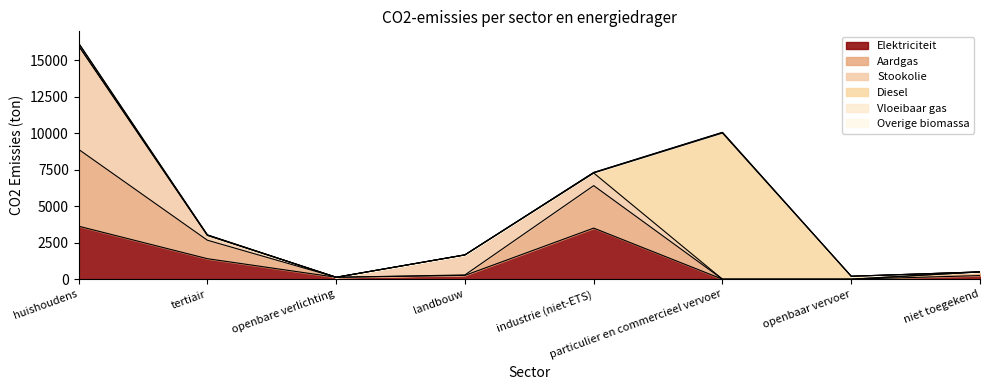

Reading left to right, list all the values displayed in this chart.

Elektriciteit: huishoudens=3635.1	tertiair=1406.5	openbare verlichting=132.5	landbouw=260.0	industrie (niet-ETS)=3504.0	particulier en commercieel vervoer=0.1	openbaar vervoer=0.8	niet toegekend=249.2
Aardgas: huishoudens=5267.9	tertiair=1266.9	openbare verlichting=0.0	landbouw=32.2	industrie (niet-ETS)=2911.6	particulier en commercieel vervoer=0.4	openbaar vervoer=0.0	niet toegekend=250.6
Stookolie: huishoudens=7105.5	tertiair=335.1	openbare verlichting=0.0	landbouw=1374.3	industrie (niet-ETS)=867.1	particulier en commercieel vervoer=0.0	openbaar vervoer=0.0	niet toegekend=0.0
Diesel: huishoudens=0.0	tertiair=0.0	openbare verlichting=0.0	landbouw=0.0	industrie (niet-ETS)=0.0	particulier en commercieel vervoer=10017.2	openbaar vervoer=202.1	niet toegekend=0.0
Vloeibaar gas: huishoudens=177.0	tertiair=29.6	openbare verlichting=0.0	landbouw=2.9	industrie (niet-ETS)=34.6	particulier en commercieel vervoer=49.0	openbaar vervoer=0.0	niet toegekend=0.0
Overige biomassa: huishoudens=0.0	tertiair=0.0	openbare verlichting=0.0	landbouw=0.0	industrie (niet-ETS)=0.0	particulier en commercieel vervoer=0.0	openbaar vervoer=0.0	niet toegekend=0.0